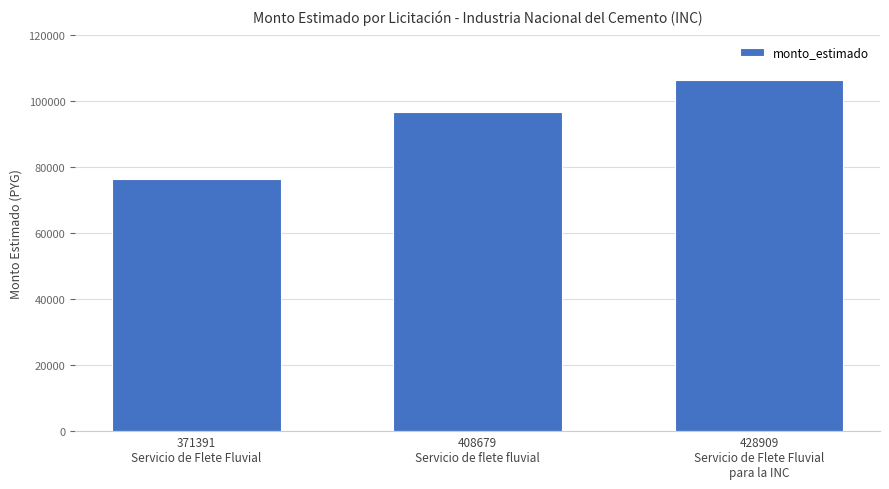

Does the chart contain any negative values?

No